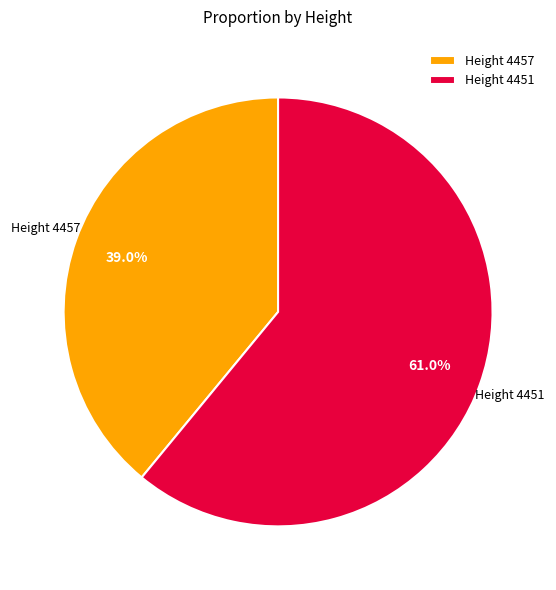

How many slices are in this pie chart?

2